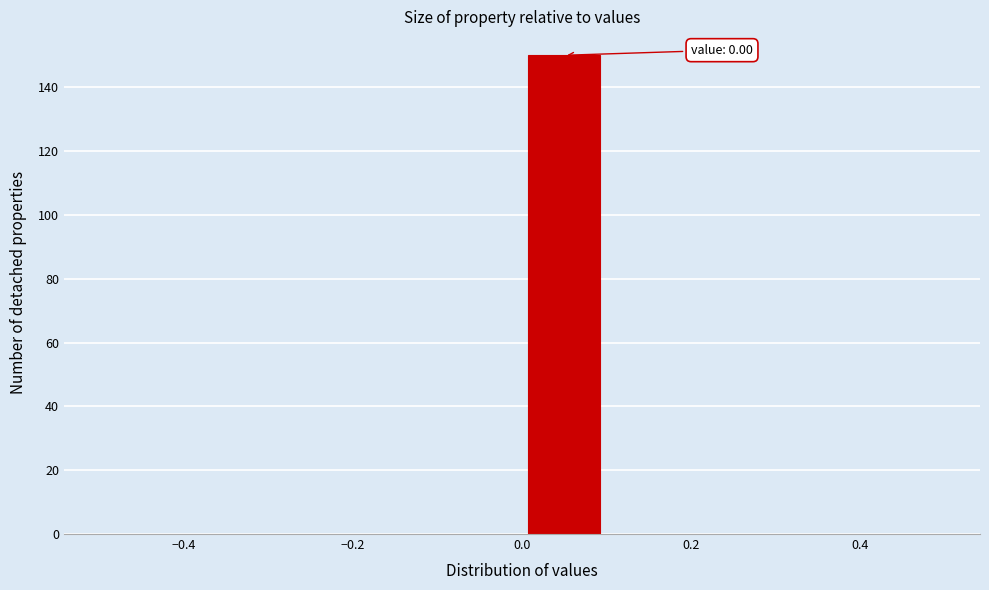

Over which range of the x-axis is the bar tallest?

0.0 to 0.1